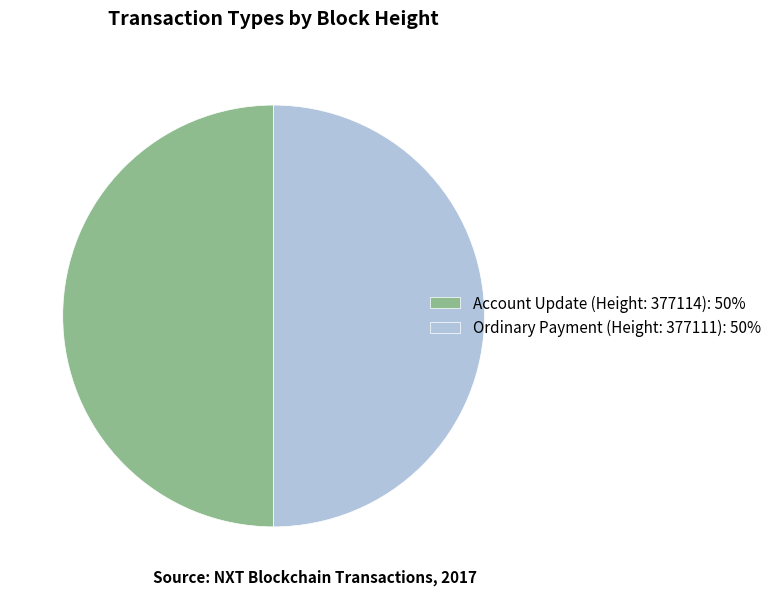

Approximately how many times larger is the value at Account Update (Height: 377114): 50% compared to Ordinary Payment (Height: 377111): 50%?

1.0